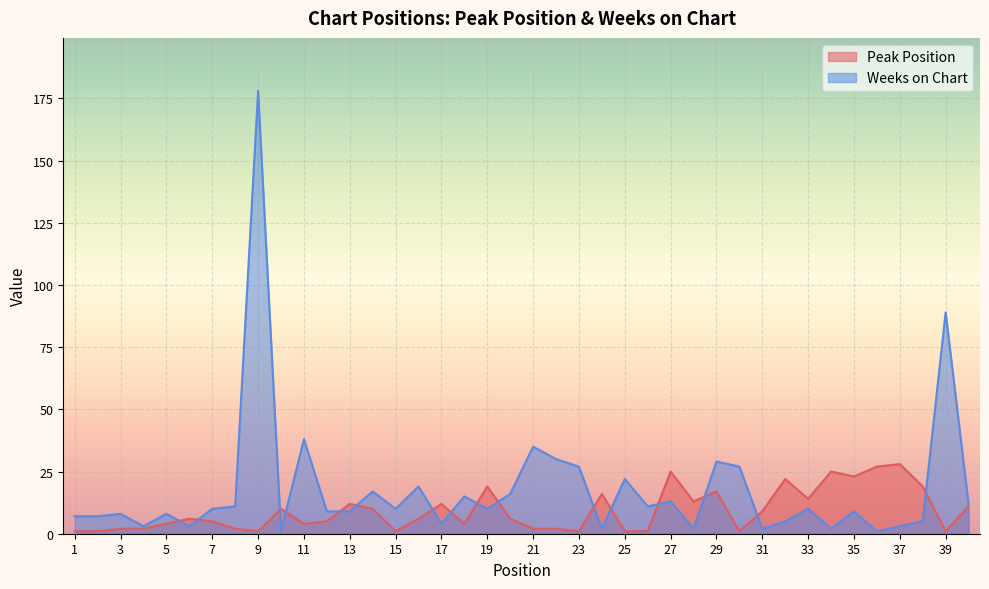

How many data points in Weeks on Chart are less than 10?

19